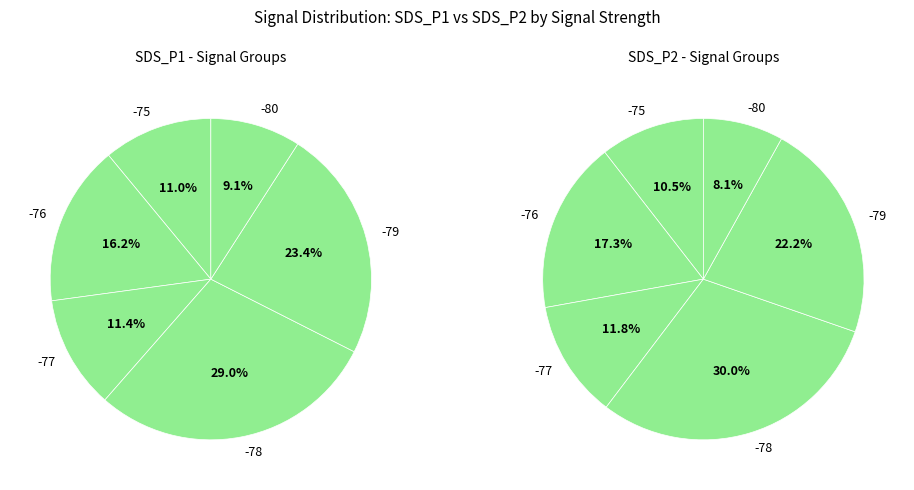

At 2, list the series in order from largest to smallest.

SDS_P1, SDS_P2